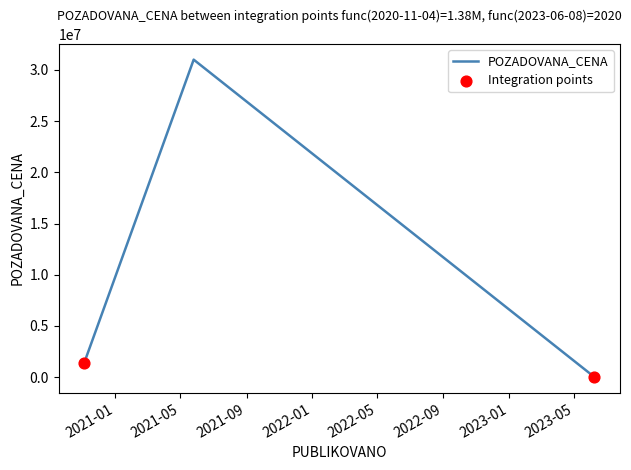

What is the sum of all values?

32380520